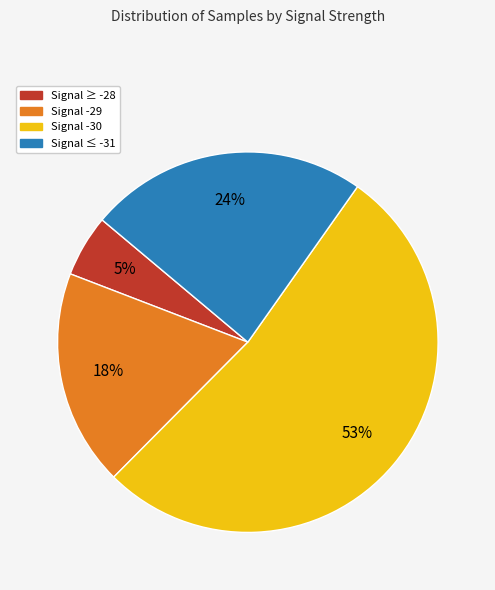

Is there a majority slice in this chart?

Yes